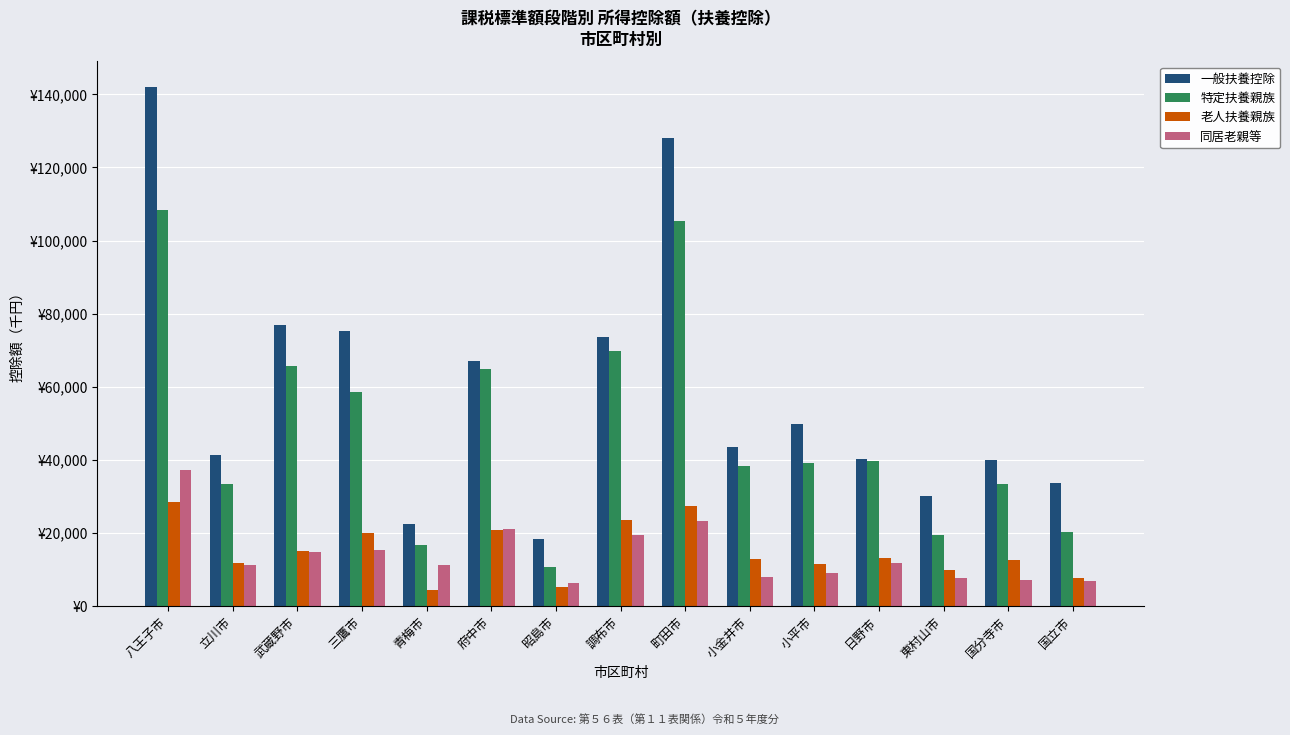

At 府中市, list the series in order from largest to smallest.

一般扶養控除, 特定扶養親族, 同居老親等, 老人扶養親族